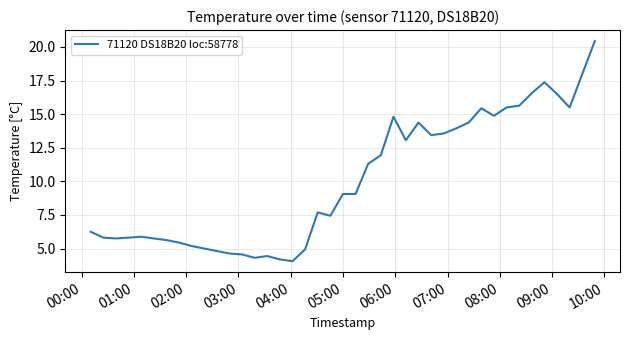

Does the chart display data point markers on the line(s)?

No